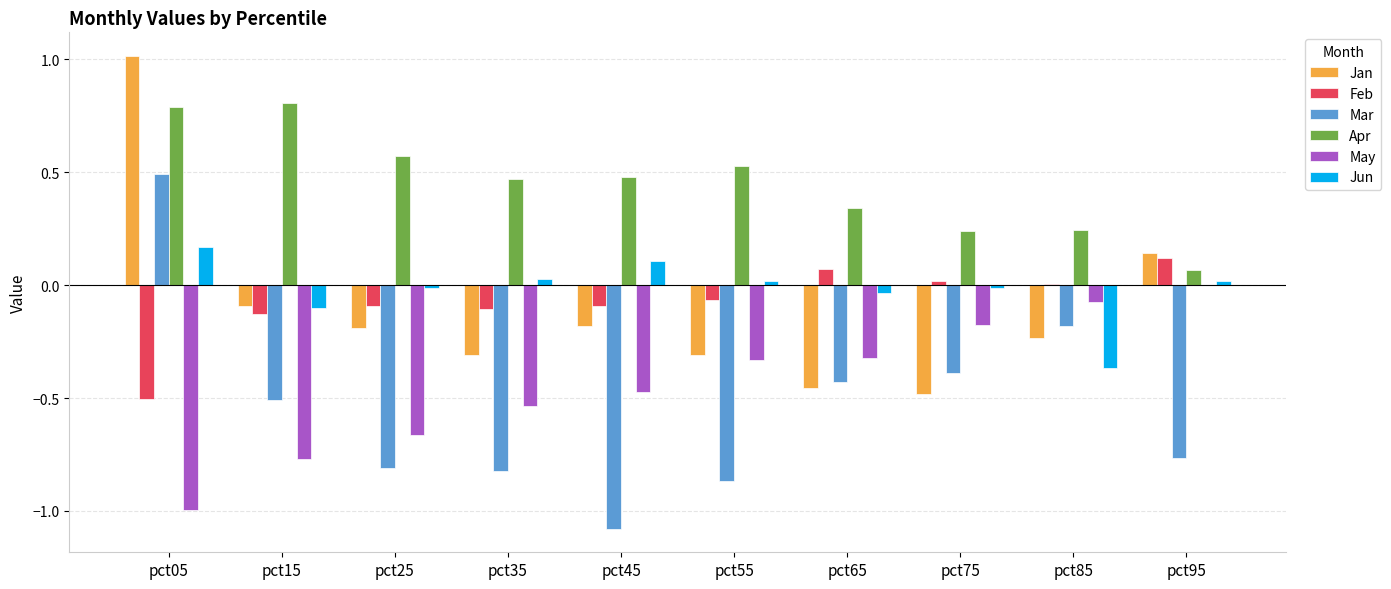

Which label corresponds to the largest value in the chart?

pct05